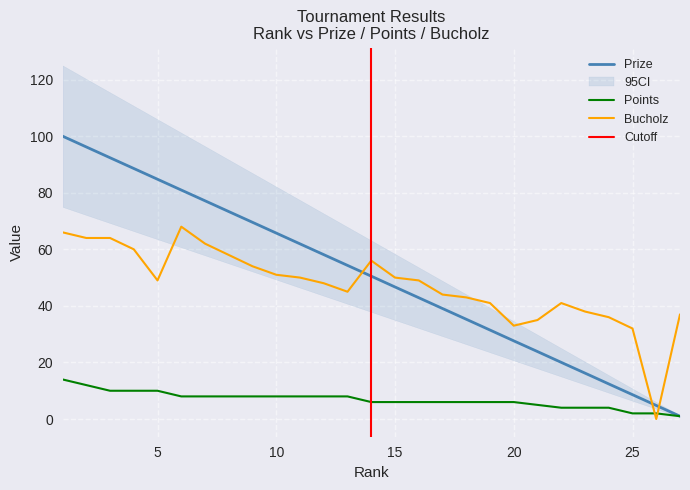

What is the difference between the maximum and second lowest values in the Points series?

12.0